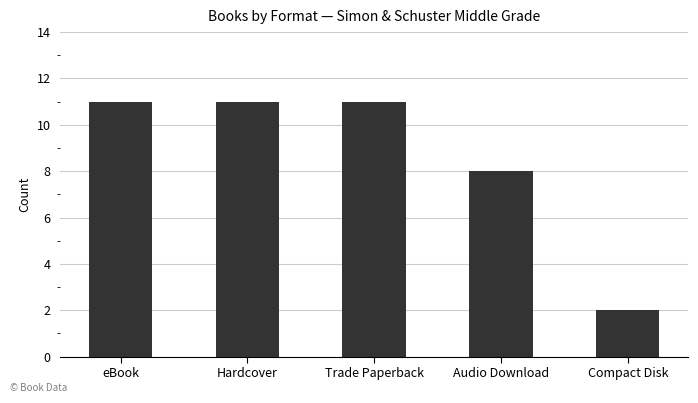

How many data points does each series have?

5